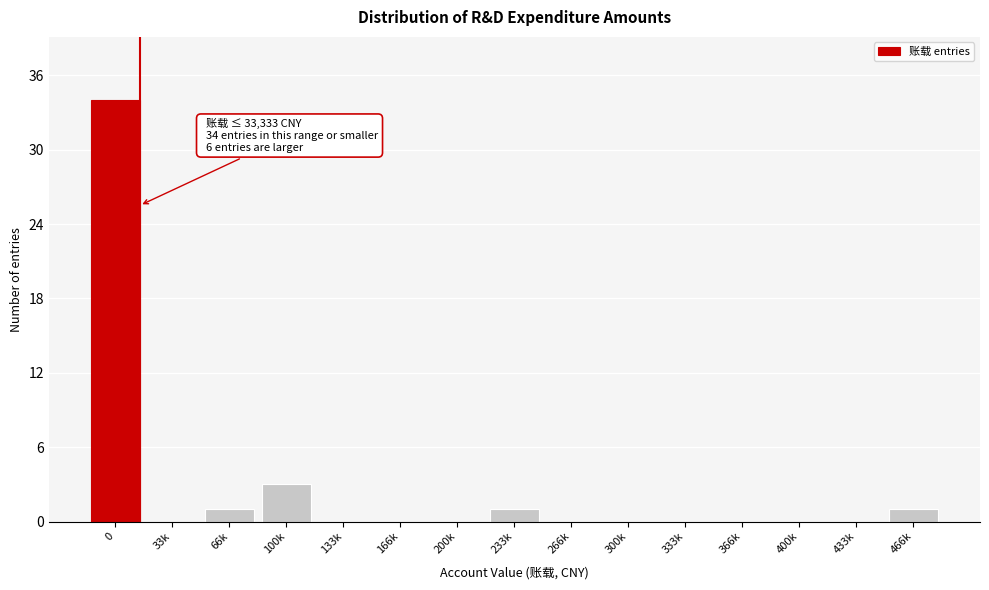

Reading left to right, what are all the values shown in this chart?

0=34	33k=0	66k=1	100k=3	133k=0	166k=0	200k=0	233k=1	266k=0	300k=0	333k=0	366k=0	400k=0	433k=0	466k=1